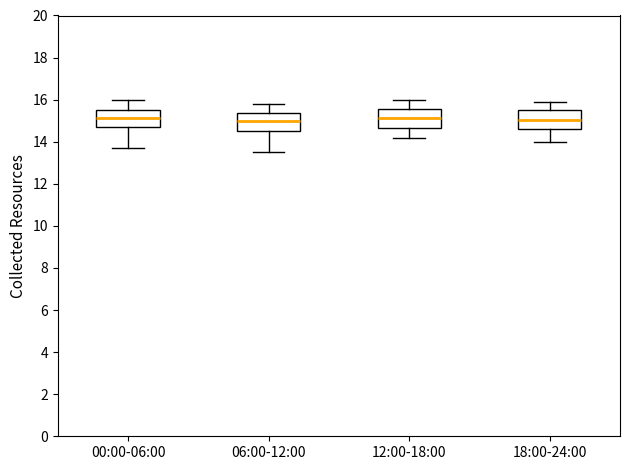

Reading left to right, read every box against the y-axis: the position of its median line, the range the box covers, and the ends of its whiskers. The values are not printed on the chart, so give them approximately, as read against the axis.

00:00-06:00: median 15.2, box 14.6 to 15.6, whiskers 13.8 to 16.0
06:00-12:00: median 15.0, box 14.6 to 15.4, whiskers 13.6 to 15.8
12:00-18:00: median 15.2, box 14.6 to 15.6, whiskers 14.2 to 16.0
18:00-24:00: median 15.0, box 14.6 to 15.6, whiskers 14.0 to 16.0